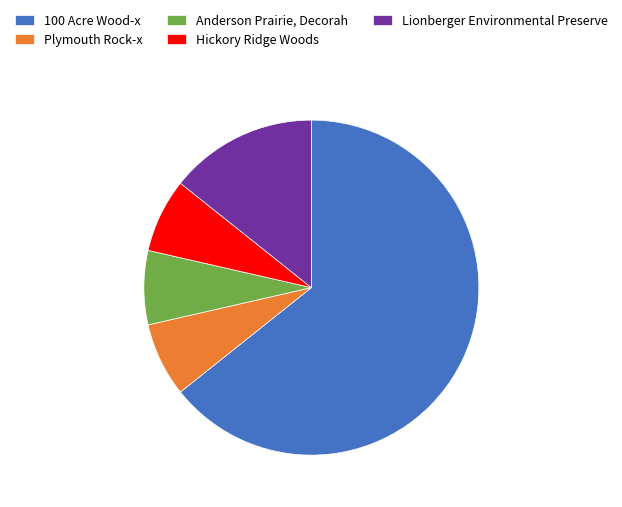

Is it true that Lionberger Environmental Preserve is 14% of the pie?

True